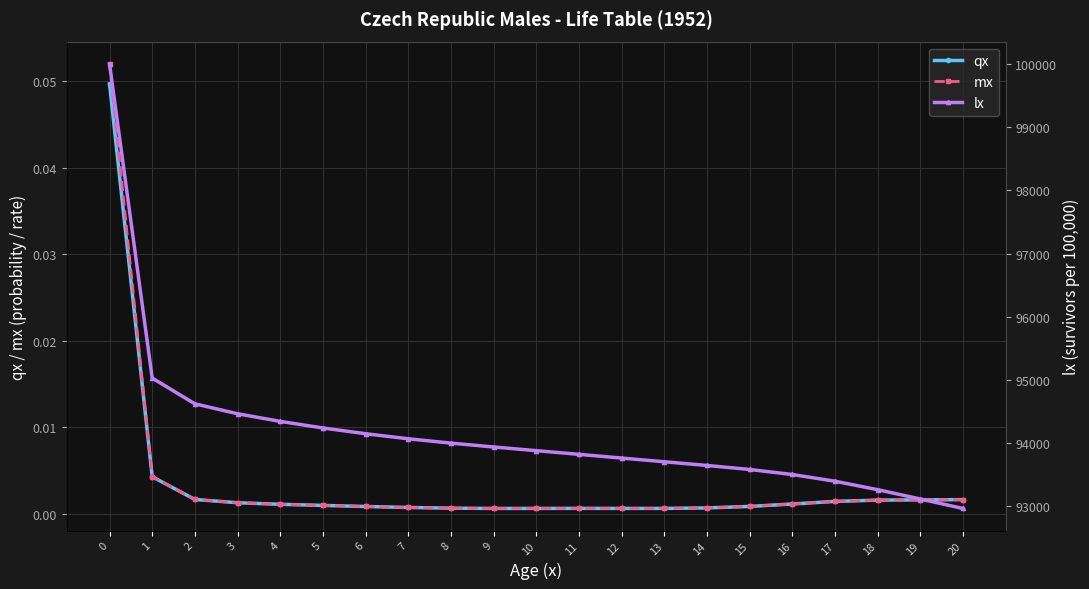

At how many categories does at least one series exceed 80325?

21